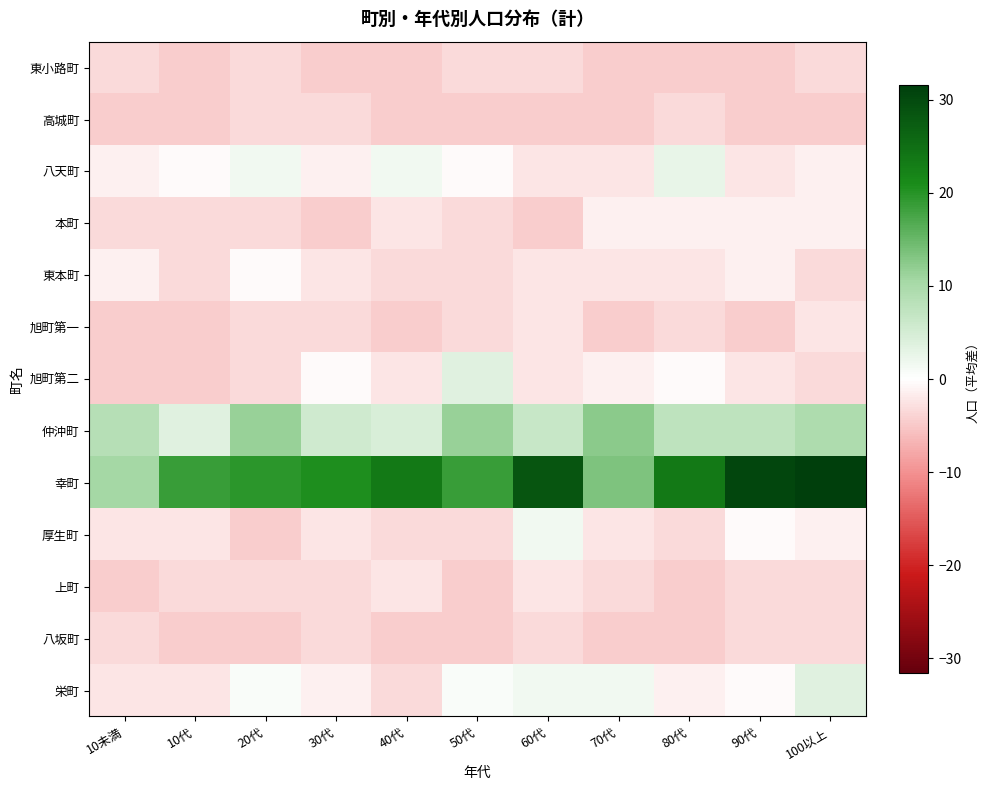

Reading left to right, list all the values displayed in this chart.

東小路町: 10未満=-3.4	10代=-4.4	20代=-3.4	30代=-4.4	40代=-4.4	50代=-3.4	60代=-3.4	70代=-4.4	80代=-4.4	90代=-4.4	100以上=-3.4
高城町: 10未満=-4.4	10代=-4.4	20代=-3.4	30代=-3.4	40代=-4.4	50代=-4.4	60代=-4.4	70代=-4.4	80代=-3.4	90代=-4.4	100以上=-4.4
八天町: 10未満=-1.4	10代=-0.4	20代=1.6	30代=-1.4	40代=1.6	50代=-0.4	60代=-2.4	70代=-2.4	80代=2.6	90代=-2.4	100以上=-1.4
本町: 10未満=-3.4	10代=-3.4	20代=-3.4	30代=-4.4	40代=-2.4	50代=-3.4	60代=-4.4	70代=-1.4	80代=-1.4	90代=-1.4	100以上=-1.4
東本町: 10未満=-1.4	10代=-3.4	20代=-0.4	30代=-2.4	40代=-3.4	50代=-3.4	60代=-2.4	70代=-2.4	80代=-2.4	90代=-1.4	100以上=-3.4
旭町第一: 10未満=-4.4	10代=-4.4	20代=-3.4	30代=-3.4	40代=-4.4	50代=-3.4	60代=-2.4	70代=-4.4	80代=-3.4	90代=-4.4	100以上=-2.4
旭町第二: 10未満=-4.4	10代=-4.4	20代=-3.4	30代=-0.4	40代=-2.4	50代=3.6	60代=-2.4	70代=-1.4	80代=-0.4	90代=-2.4	100以上=-3.4
仲沖町: 10未満=8.6	10代=3.6	20代=11.6	30代=5.6	40代=4.6	50代=11.6	60代=6.6	70代=12.6	80代=7.6	90代=7.6	100以上=9.6
幸町: 10未満=10.6	10代=18.6	20代=19.6	30代=20.6	40代=23.6	50代=18.6	60代=28.6	70代=13.6	80代=23.6	90代=30.6	100以上=31.6
厚生町: 10未満=-2.4	10代=-2.4	20代=-4.4	30代=-2.4	40代=-3.4	50代=-3.4	60代=1.6	70代=-2.4	80代=-3.4	90代=-0.4	100以上=-1.4
上町: 10未満=-4.4	10代=-3.4	20代=-3.4	30代=-3.4	40代=-2.4	50代=-4.4	60代=-2.4	70代=-3.4	80代=-4.4	90代=-3.4	100以上=-3.4
八坂町: 10未満=-3.4	10代=-4.4	20代=-4.4	30代=-3.4	40代=-4.4	50代=-4.4	60代=-3.4	70代=-4.4	80代=-4.4	90代=-3.4	100以上=-3.4
栄町: 10未満=-2.4	10代=-2.4	20代=0.6	30代=-1.4	40代=-3.4	50代=0.6	60代=1.6	70代=1.6	80代=-1.4	90代=-0.4	100以上=3.6